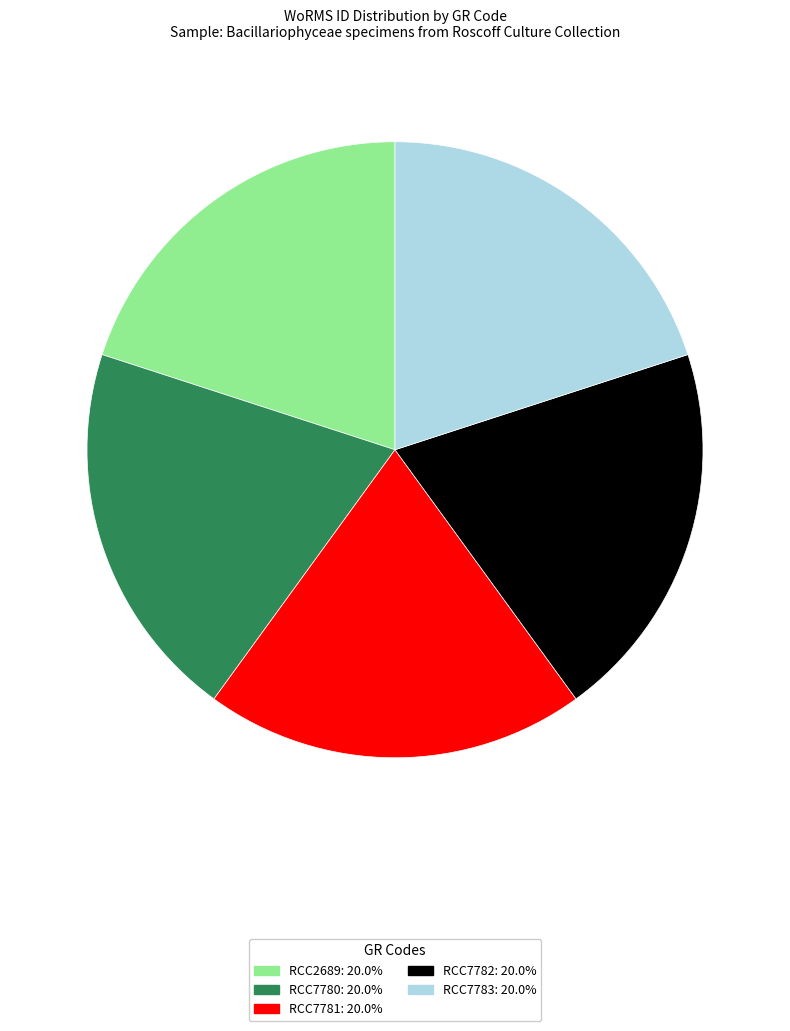

Approximately how many times larger is the value at RCC7783 compared to RCC7782?

1.0